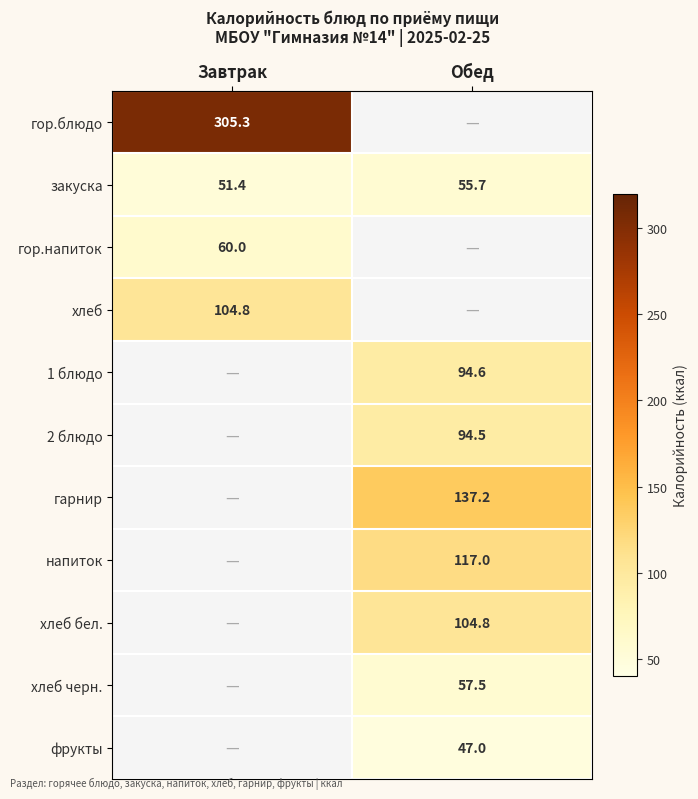

True or false: закуска has a value of 55.7 at Обед.

True